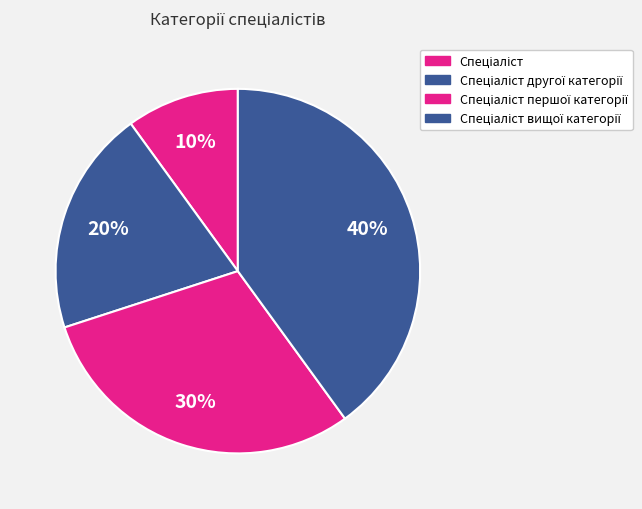

What percentage is NOT represented by Спеціаліст першої категорії?

70.0%